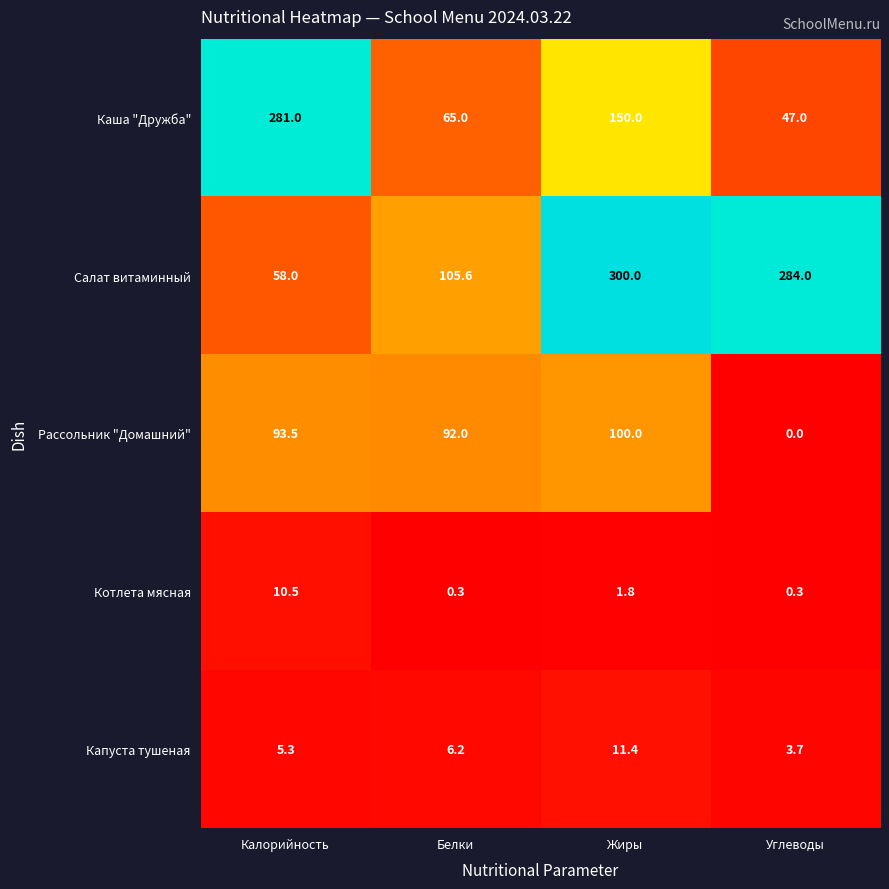

At which label is Салат витаминный closest to 179?

Белки